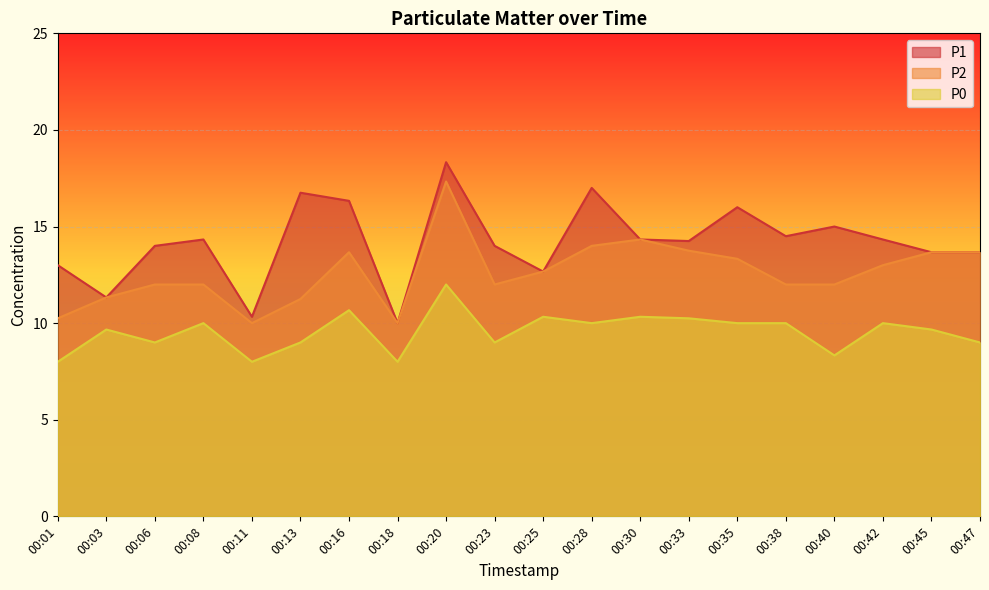

What is the minimum value shown in the chart?

8.0